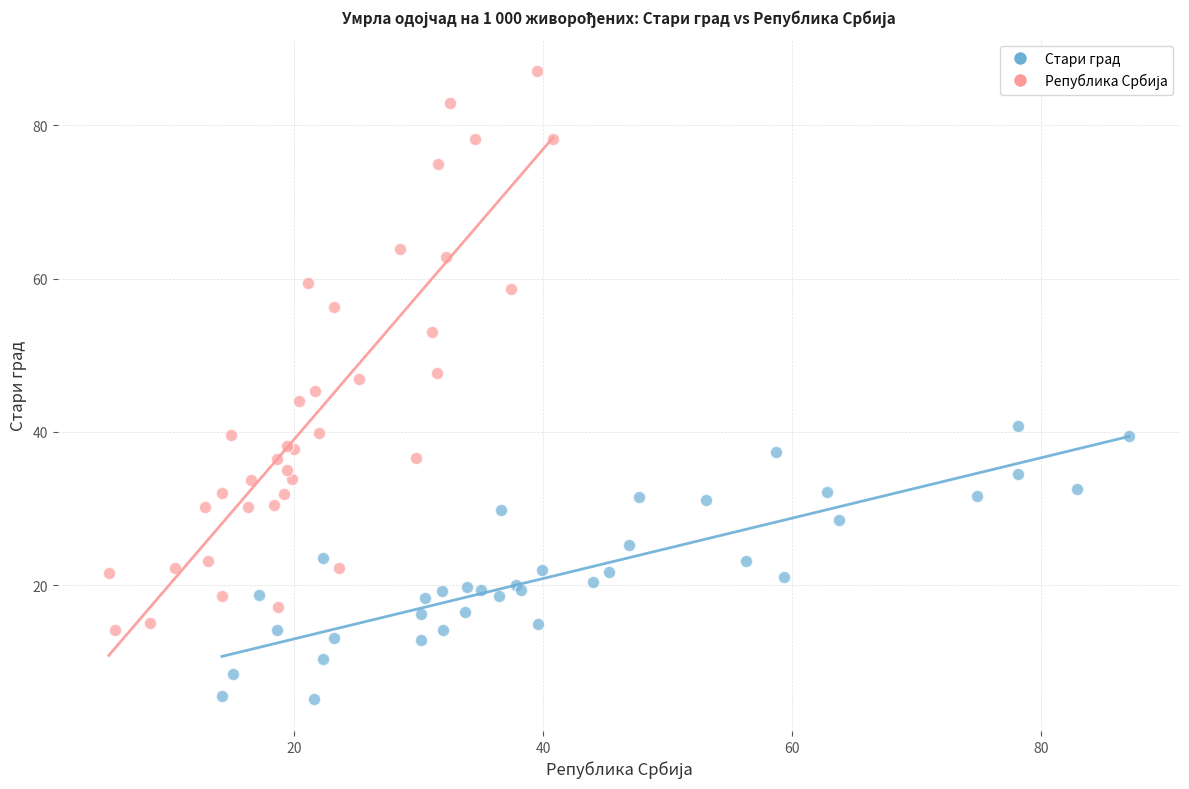

Which series contains the lowest Y value?

Стари град